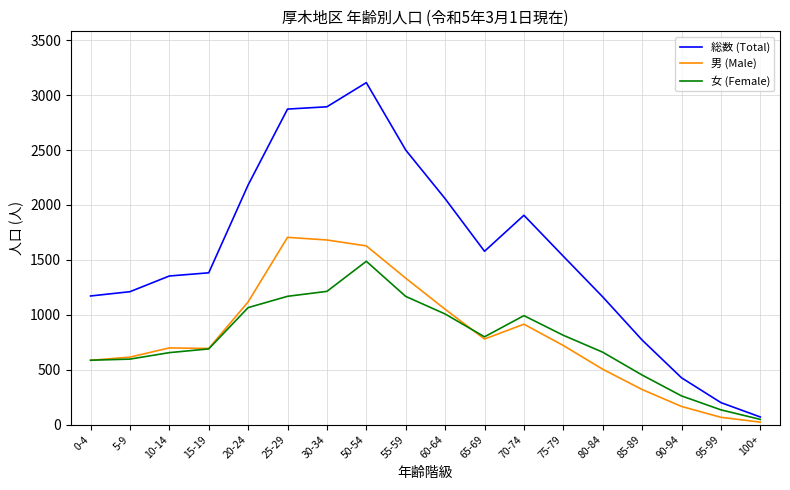

The value of 総数 (Total) at 85-89 is 770. True or false?

True